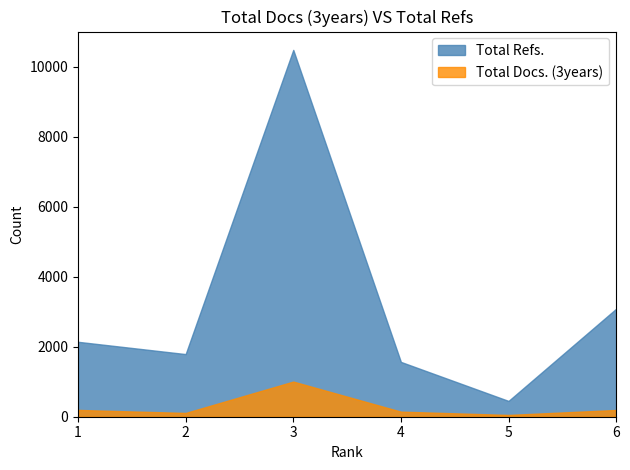

Which series has the largest total across all categories?

Total Refs.